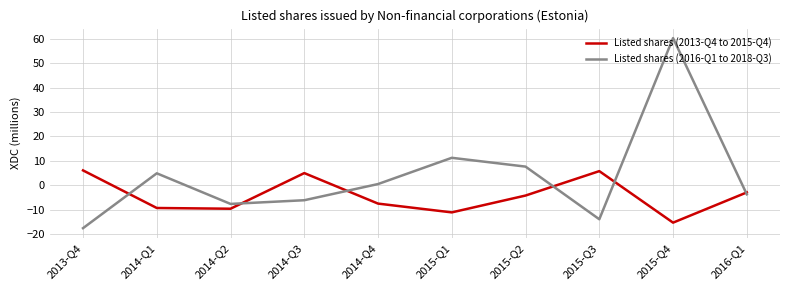

What value does the Listed shares (2016-Q1 to 2018-Q3) series have at 2014-Q4?

0.5